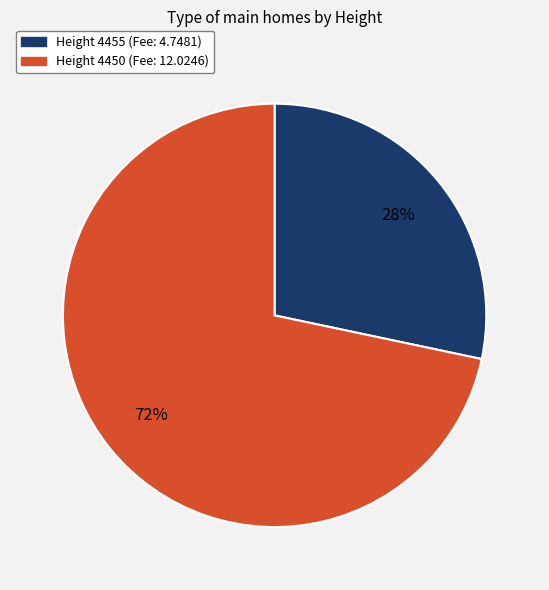

Does any single category account for the majority?

Yes